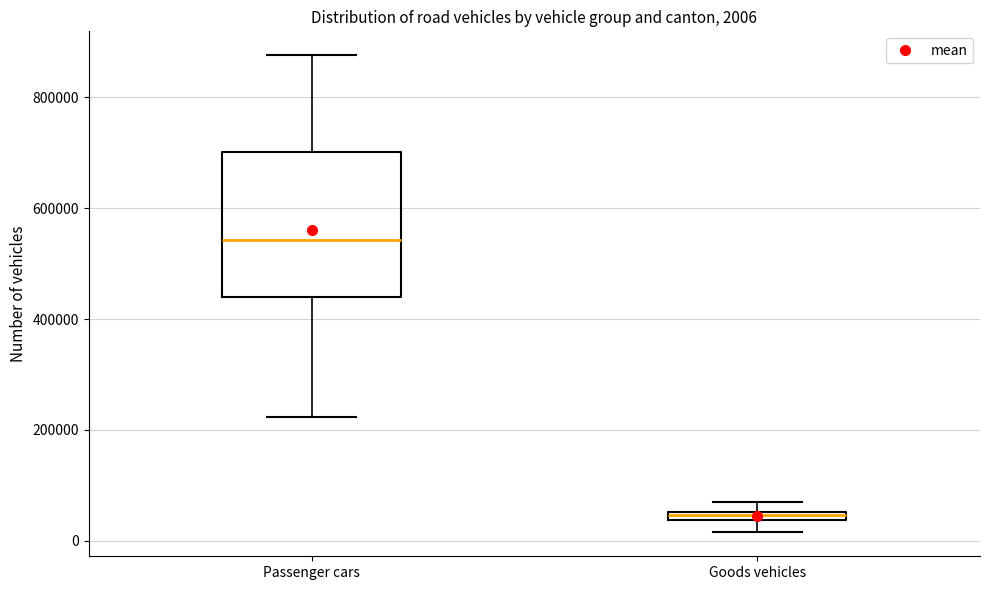

Comparing the boxes themselves (not the whiskers), which one is the tallest?

Passenger cars